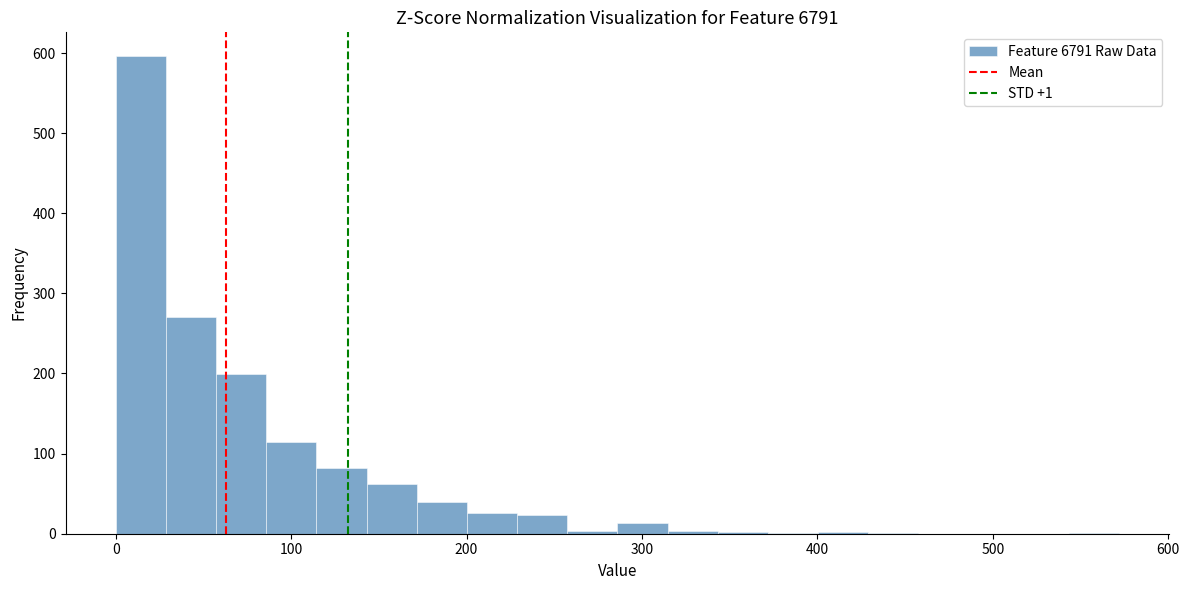

Around what value on the x-axis is the tallest bar? Give the approximate position of its centre, as read against the axis.

10